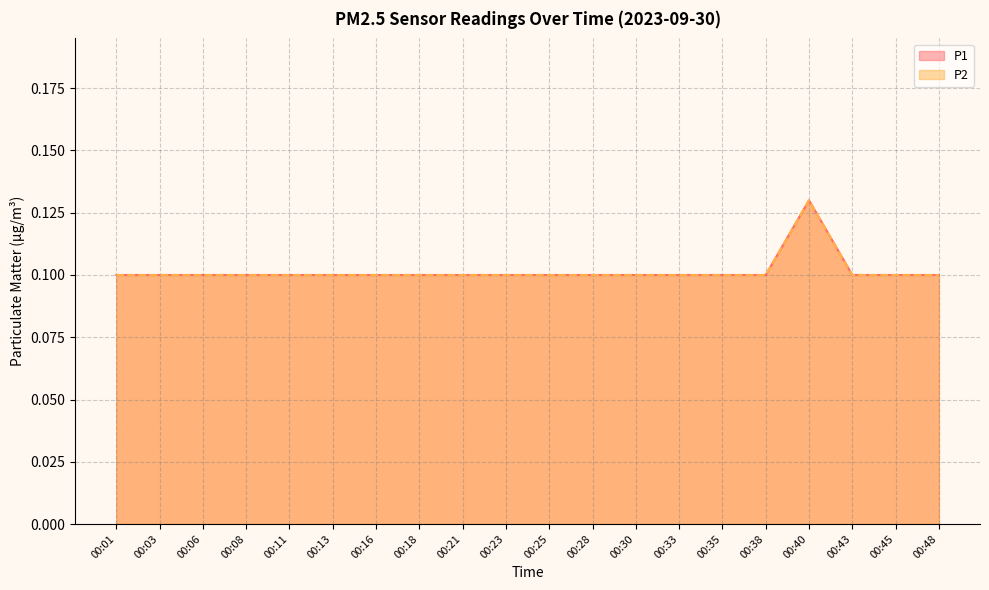

What are all the series names shown in the legend?

P1, P2